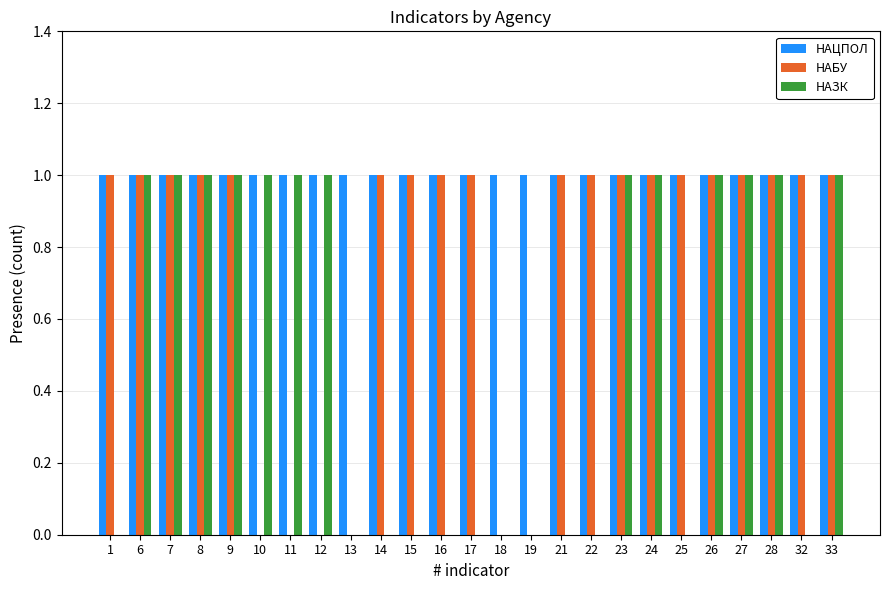

Reading left to right, extract all data points from this chart.

НАЦПОЛ: 1	1	1	1	1	1	1	1	1	1	1	1	1	1	1	1	1	1	1	1	1	1	1	1	1
НАБУ: 1	1	1	1	1	0	0	0	0	1	1	1	1	0	0	1	1	1	1	1	1	1	1	1	1
НАЗК: 0	1	1	1	1	1	1	1	0	0	0	0	0	0	0	0	0	1	1	0	1	1	1	0	1